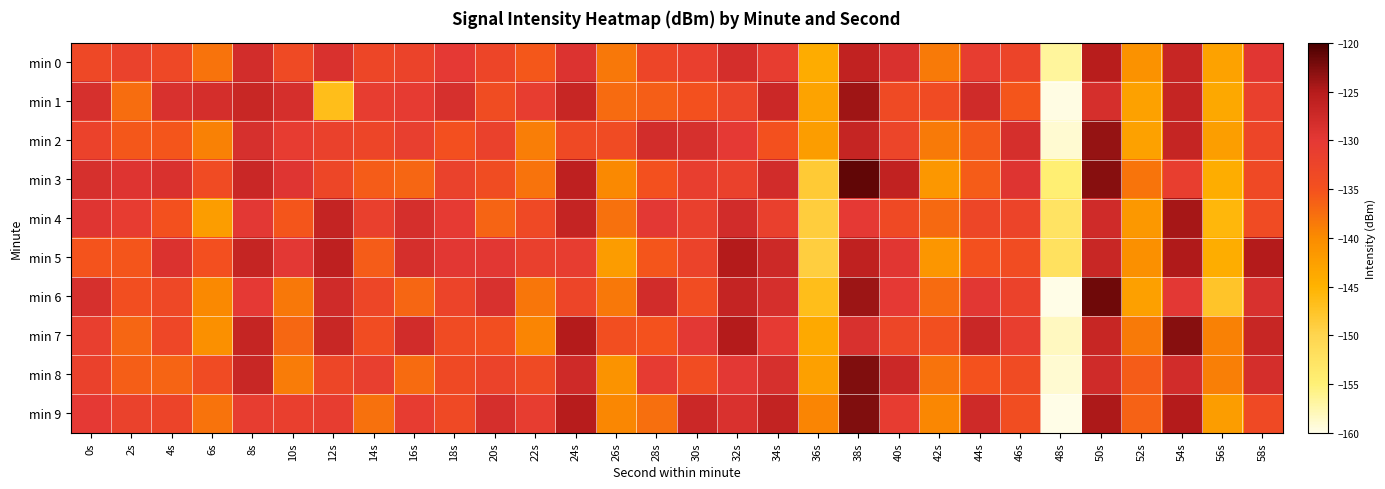

At which category does the chart reach its peak across all series?

38s